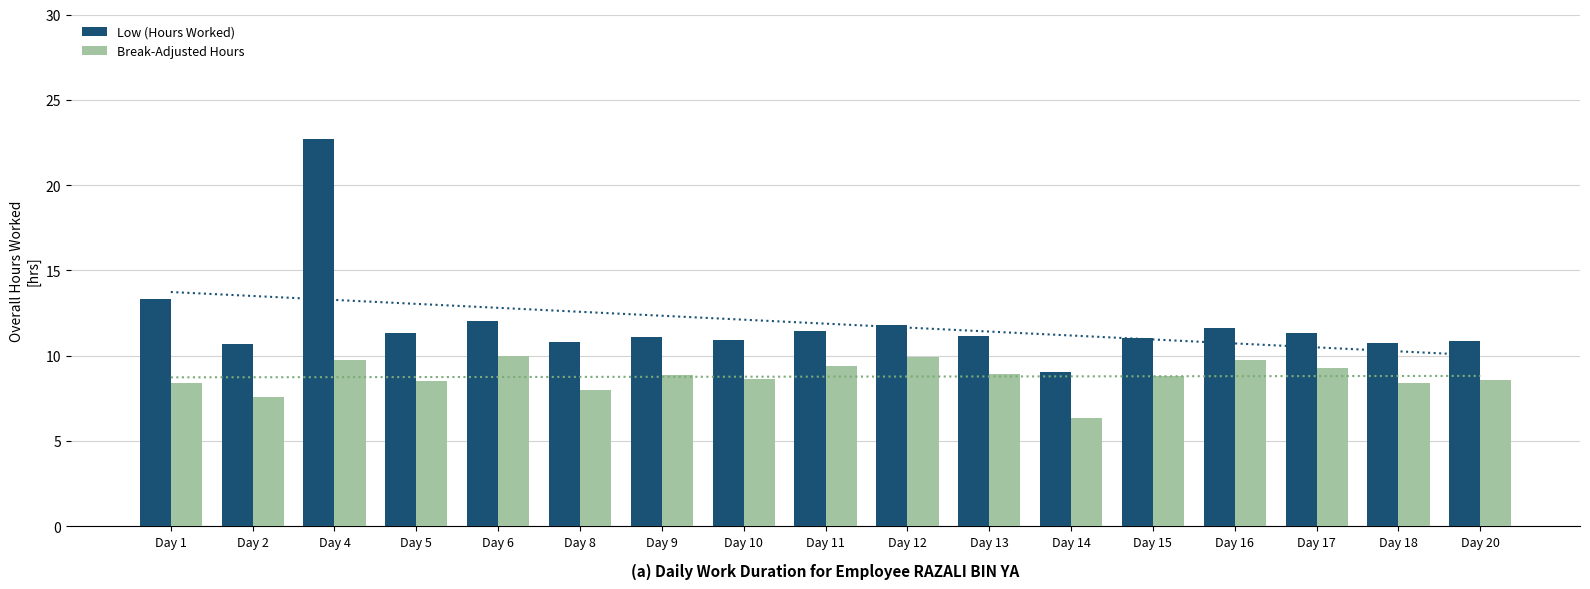

True or false: Low (Hours Worked) has a value of 22.7 at Day 4.

True